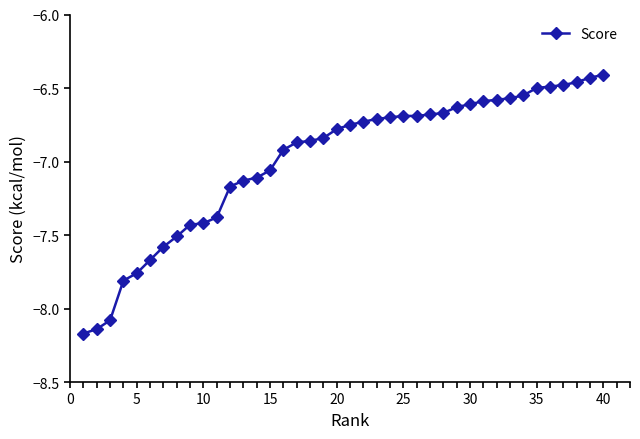

What is the average value?

-7.0